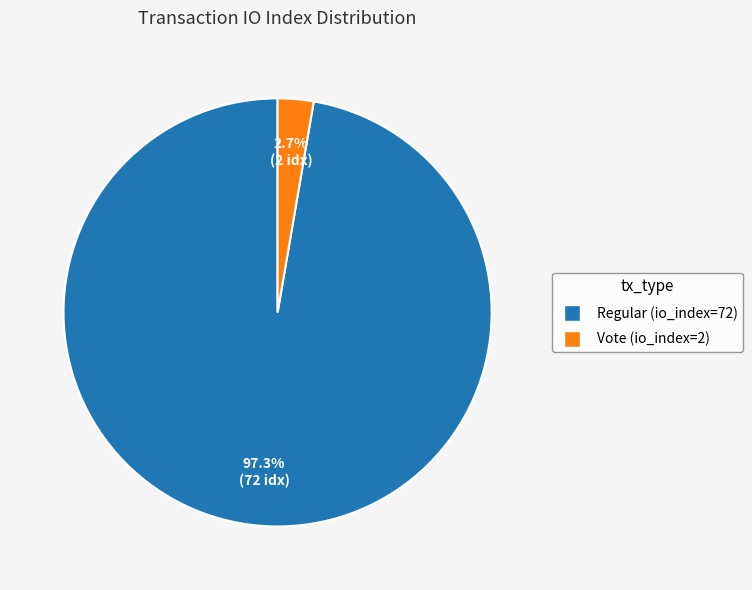

Is there any slice that represents more than half of the pie?

Yes